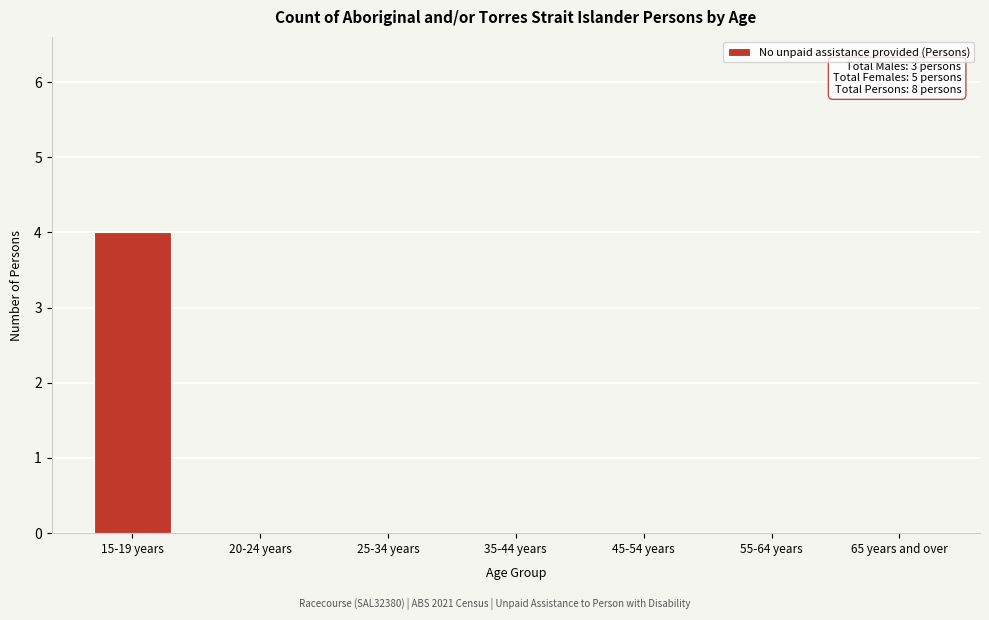

Reading left to right, transcribe all the data shown in this chart.

15-19 years=4	20-24 years=0	25-34 years=0	35-44 years=0	45-54 years=0	55-64 years=0	65 years and over=0